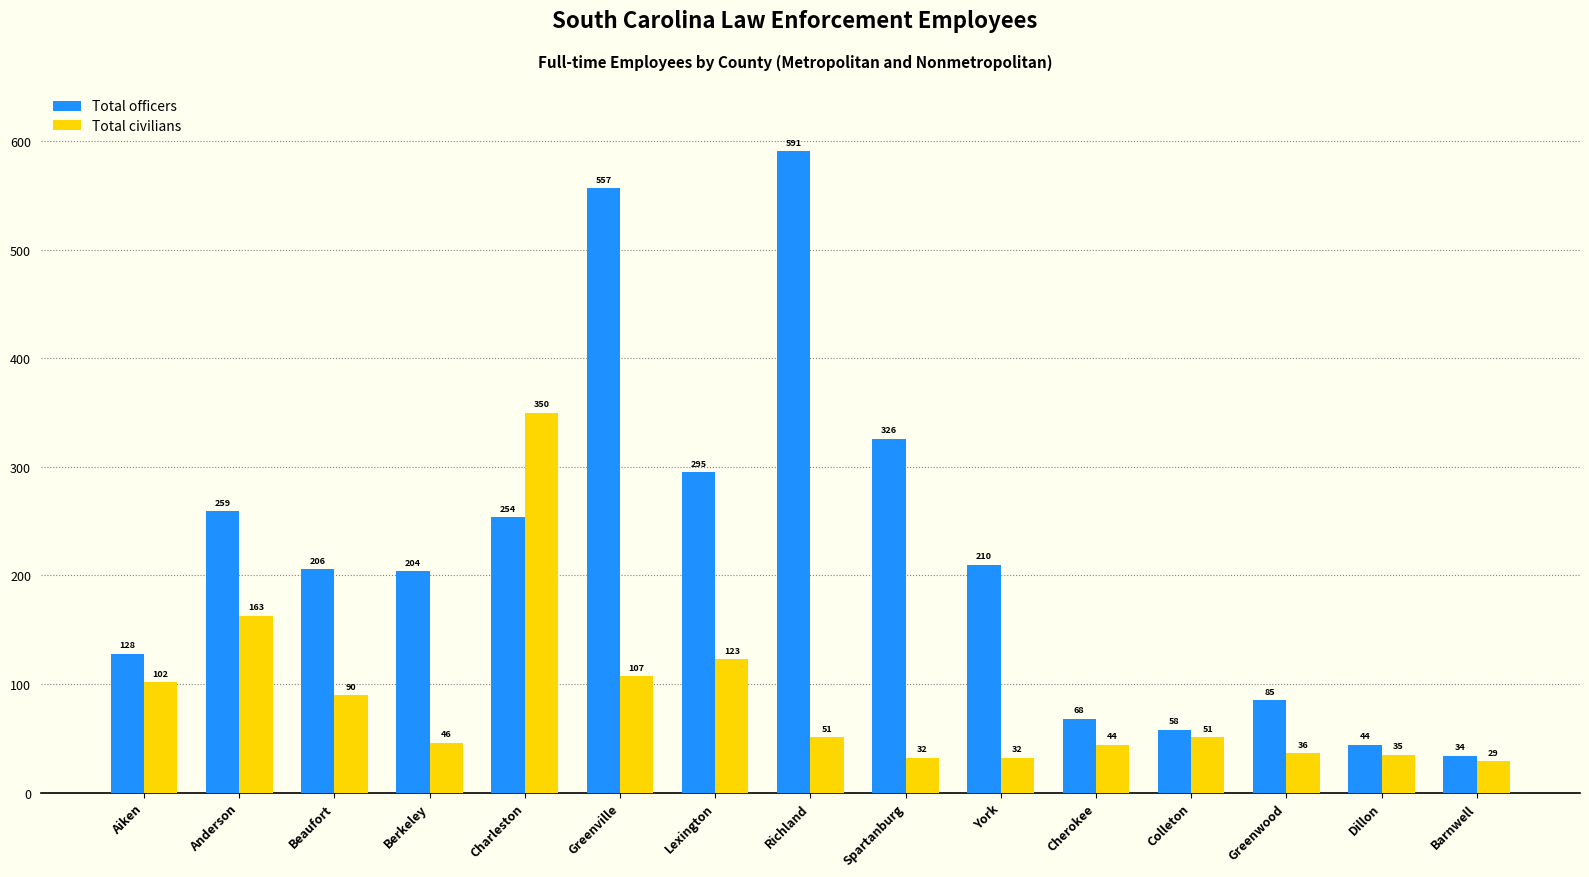

What is the maximum value for Total civilians?

350